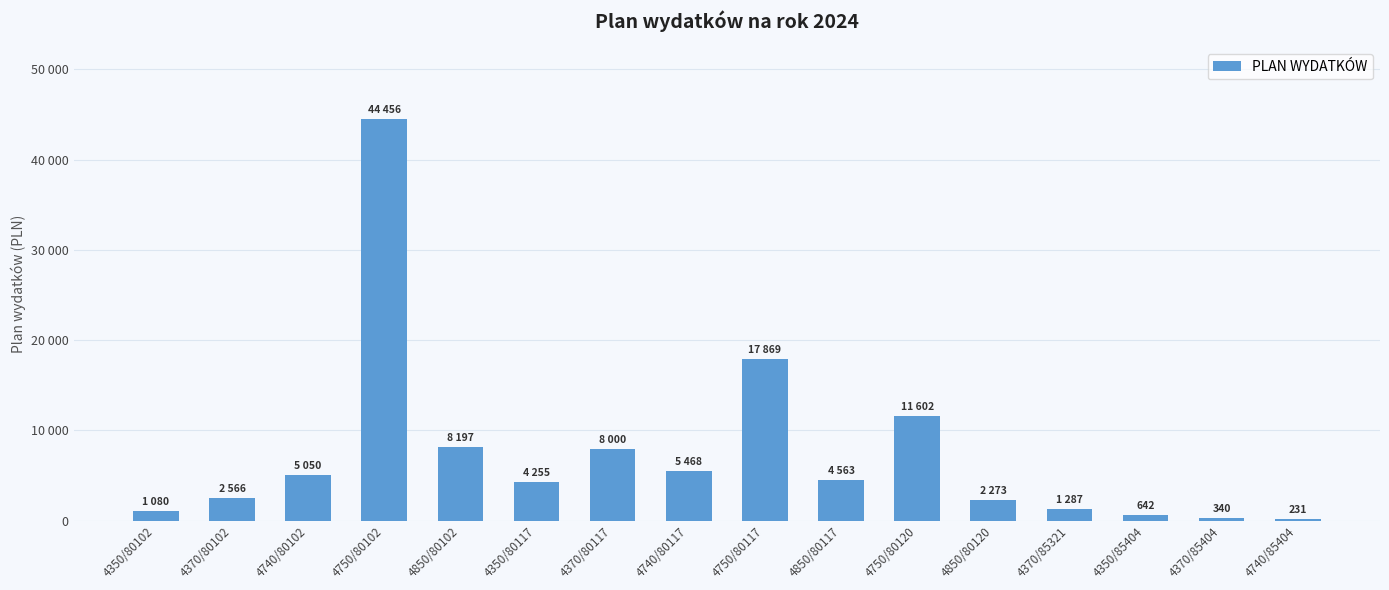

Does the chart contain any negative values?

No